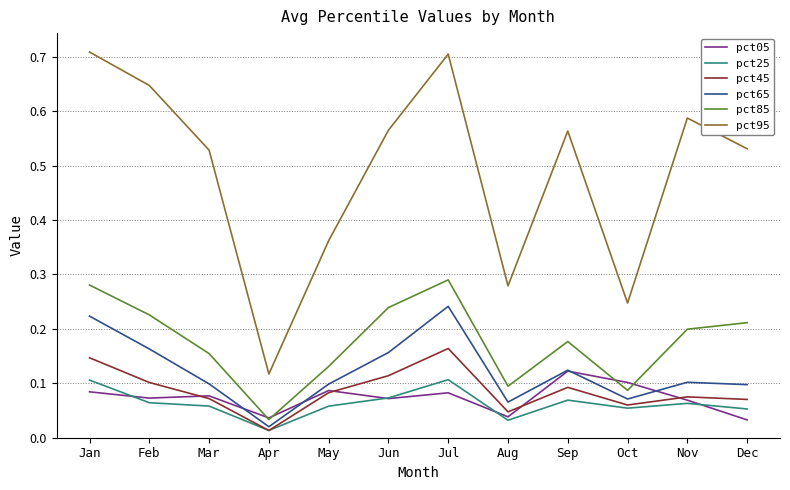

Is it true that pct45 equals 0.0 at Feb?

False